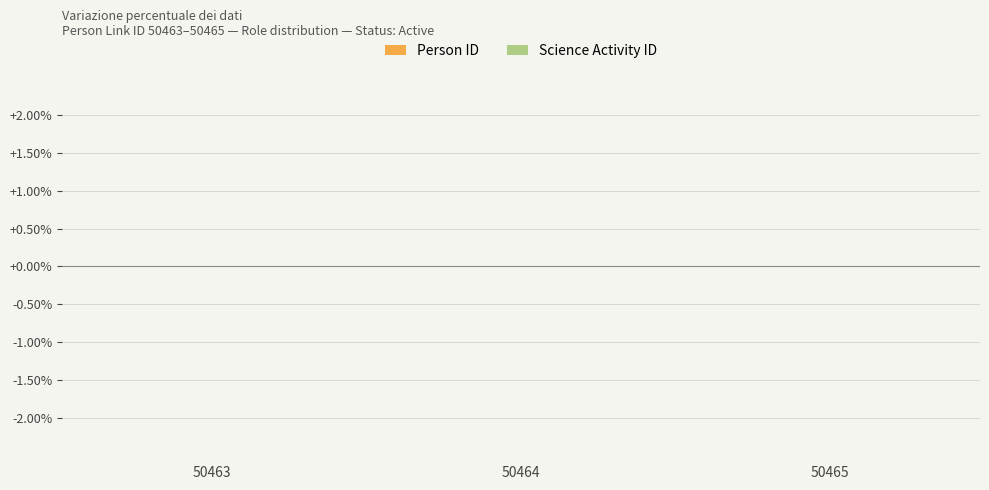

True or false: the data shows 0.0 at 50465.

True